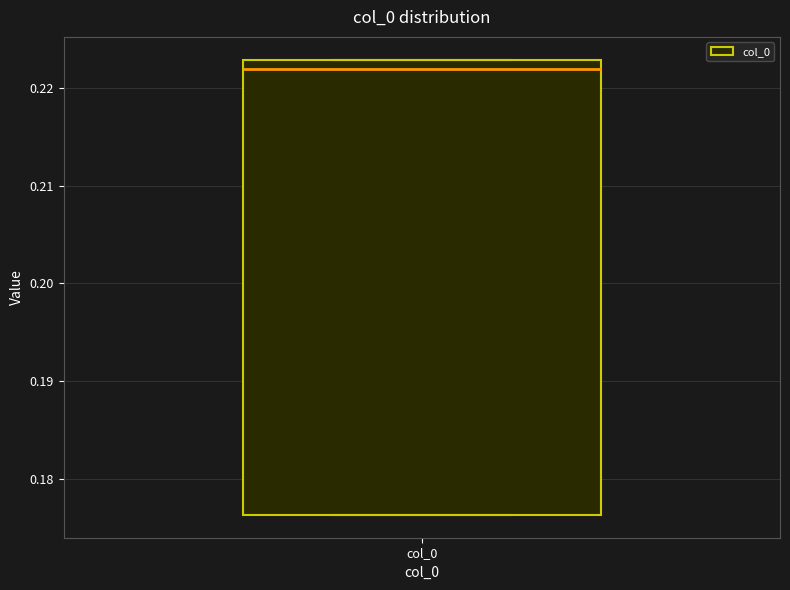

Where is the lower edge of the box for col_0 on the y-axis? The values are not printed on the chart, so give them approximately, as read against the axis.

0.176